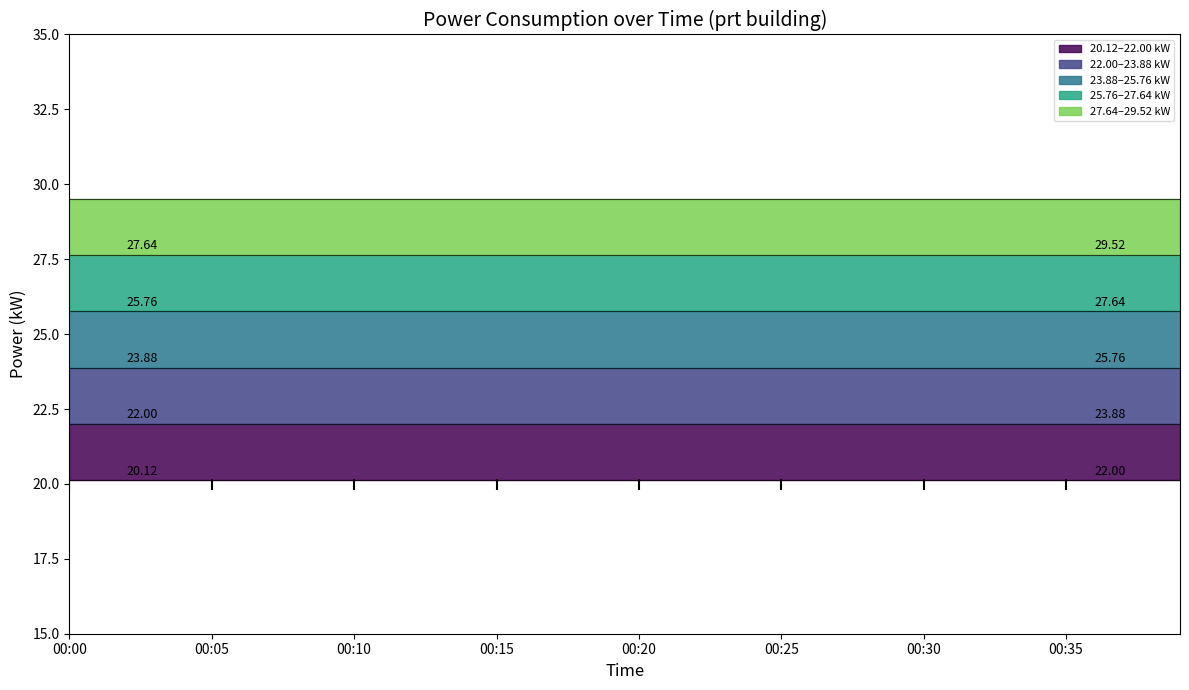

How many values exceed 23?

21